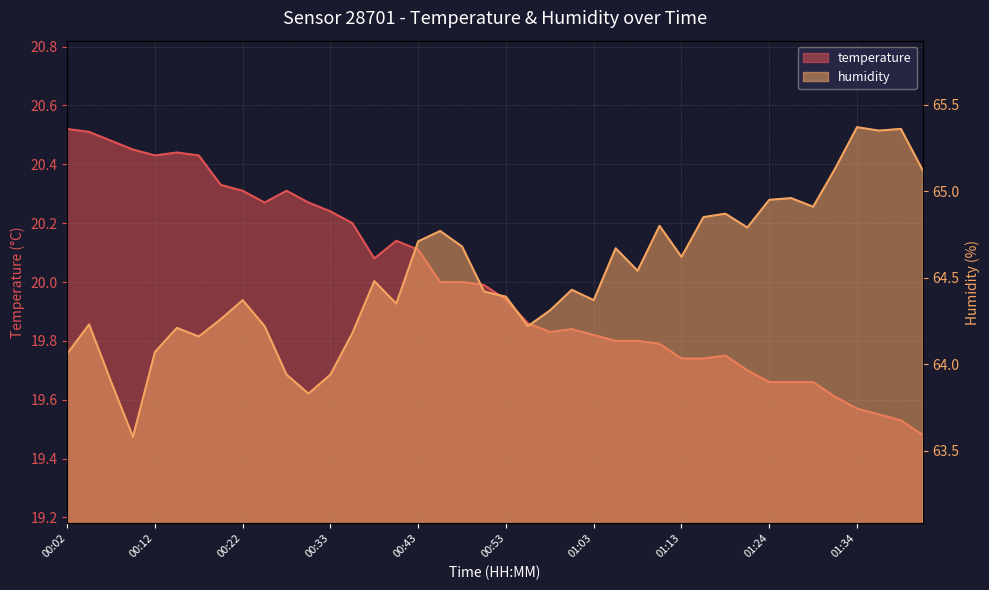

What is the approximate value of temperature at 00:25?

20.3